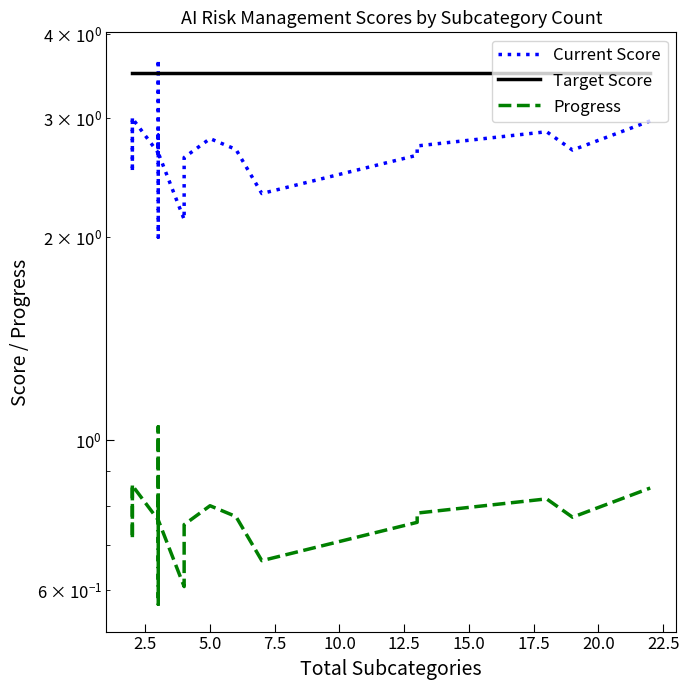

What are all the series names shown in the legend?

Current Score, Target Score, Progress